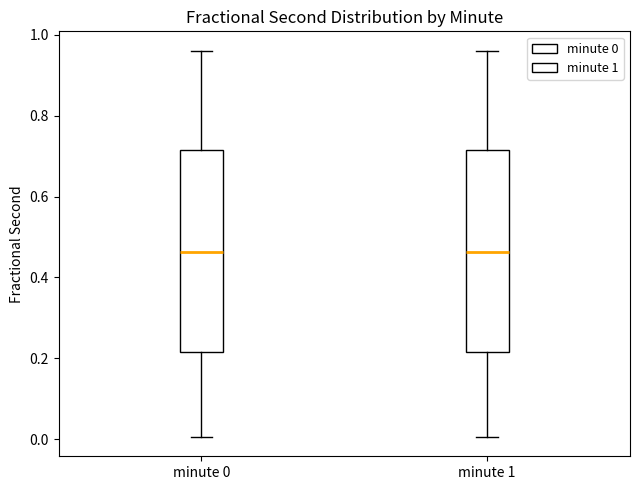

Where is the lower edge of the box for minute 0 on the y-axis? The values are not printed on the chart, so give them approximately, as read against the axis.

0.22